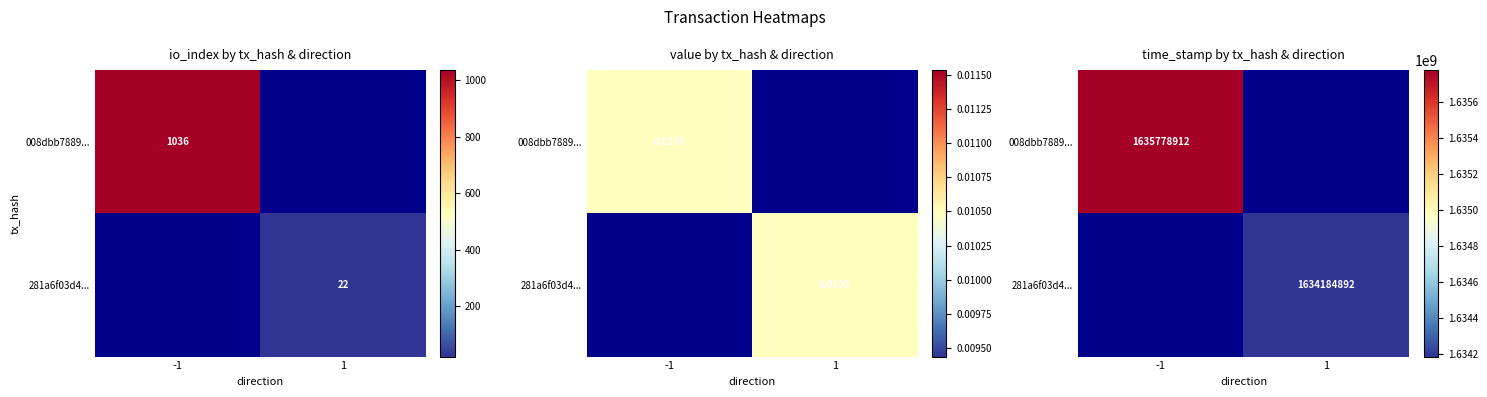

What is the difference between the 281a6f03d4... values at -1 and 1?

1634184892